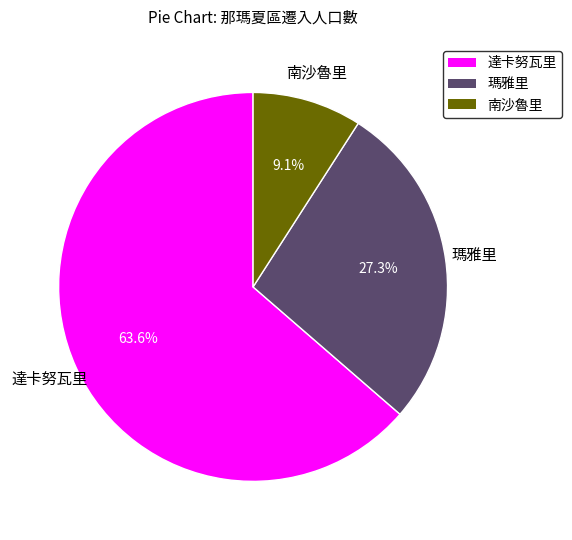

What is the smallest slice in the pie chart?

南沙魯里